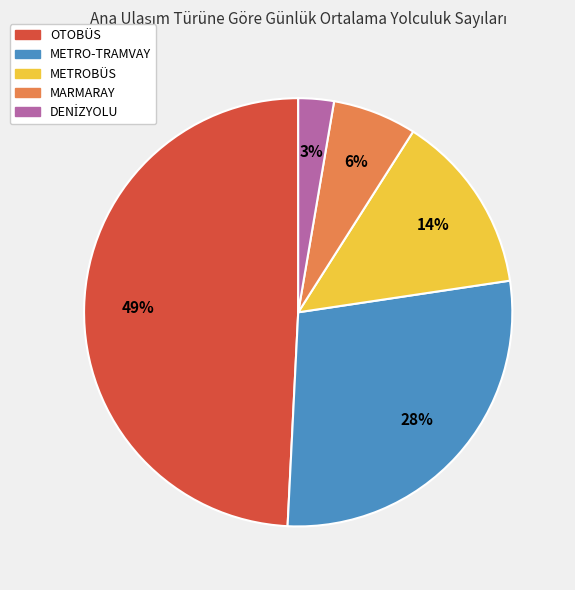

Is there a majority slice in this chart?

No